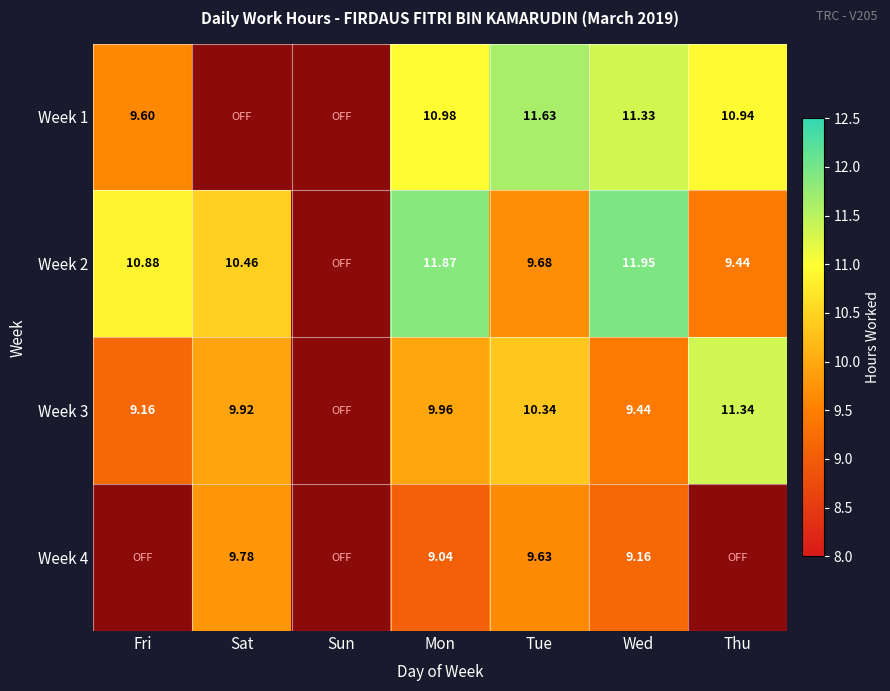

Which category has the lowest value in the Week 4 series?

Fri